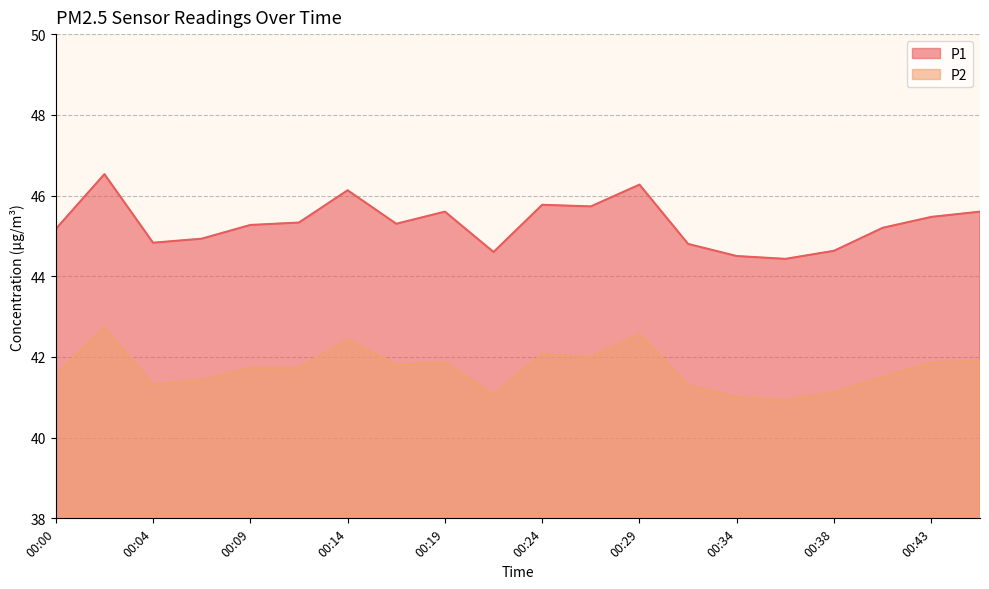

Which series has the largest total across all categories?

P1